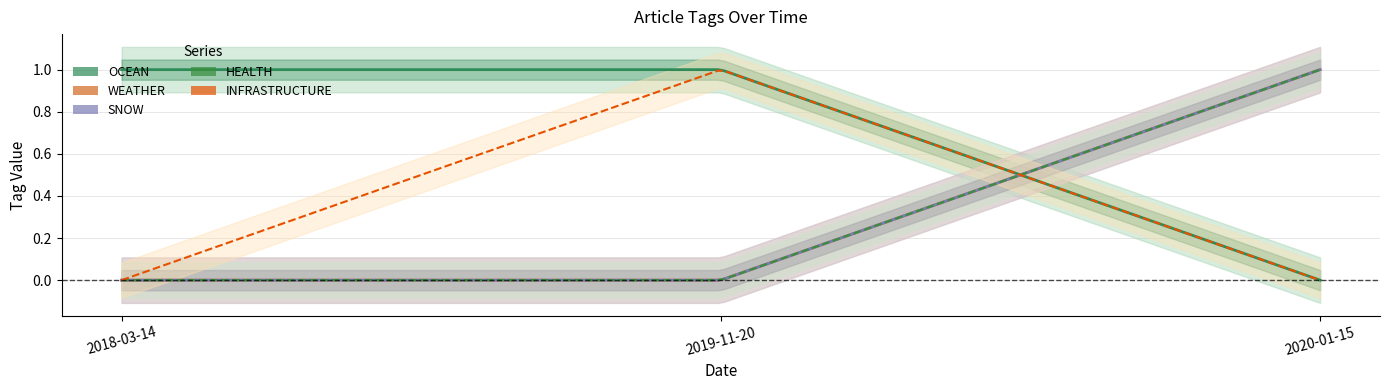

Reading left to right, transcribe all the data shown in this chart.

OCEAN: 1	1	0
WEATHER: 0	0	1
SNOW: 0	0	1
HEALTH: 0	0	1
INFRASTRUCTURE: 0	1	0